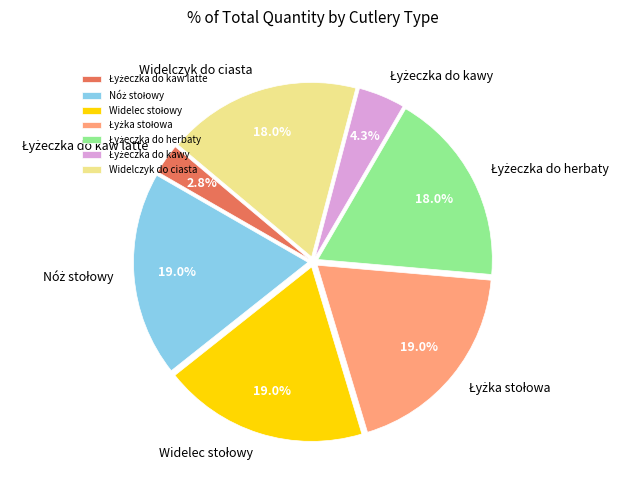

Does any single category account for the majority?

No